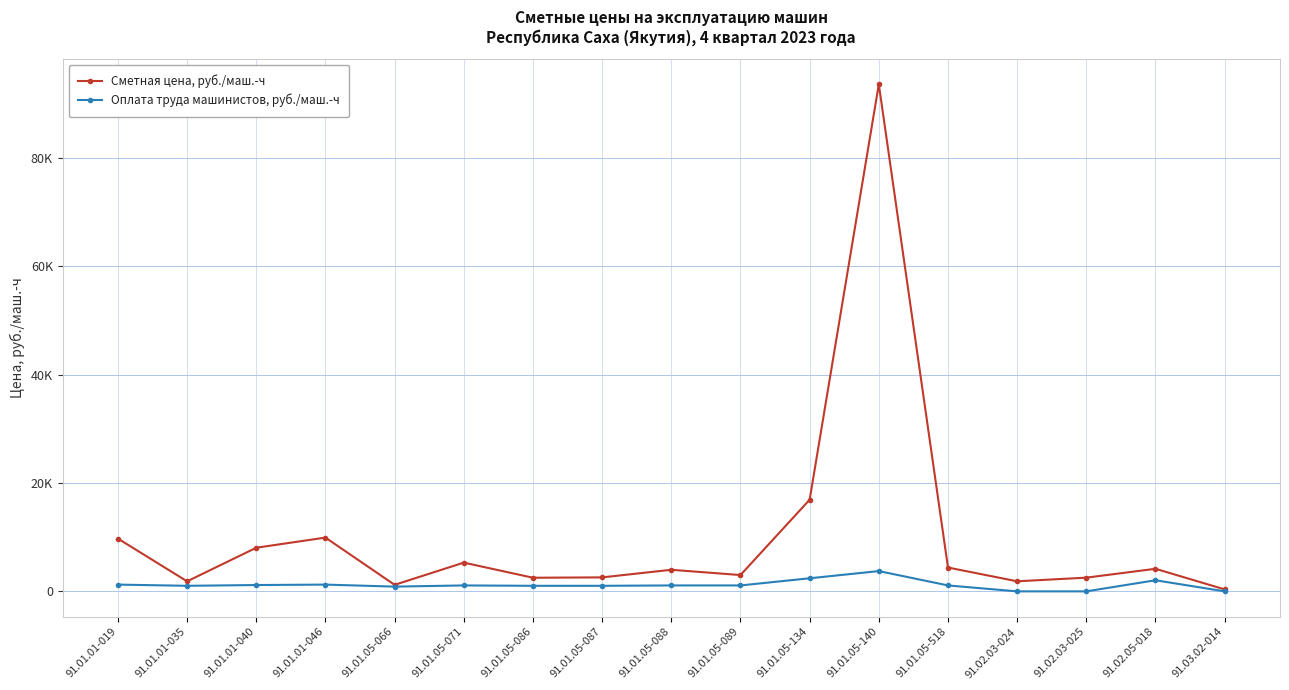

True or false: Сметная цена, руб./маш.-ч and Оплата труда машинистов, руб./маш.-ч cross at least once.

False